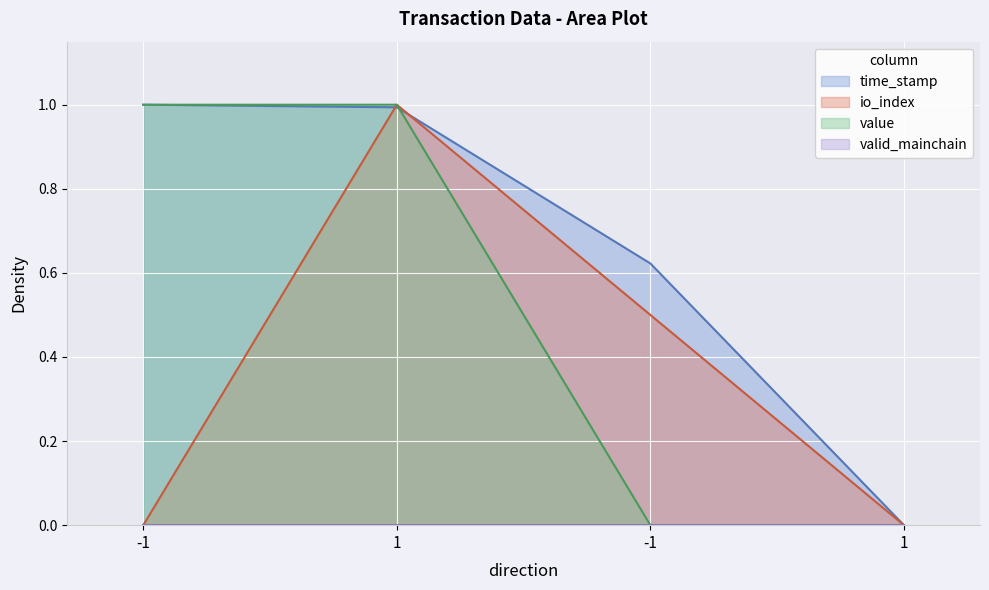

What is the difference between the maximum and minimum values in the io_index series?

1.0